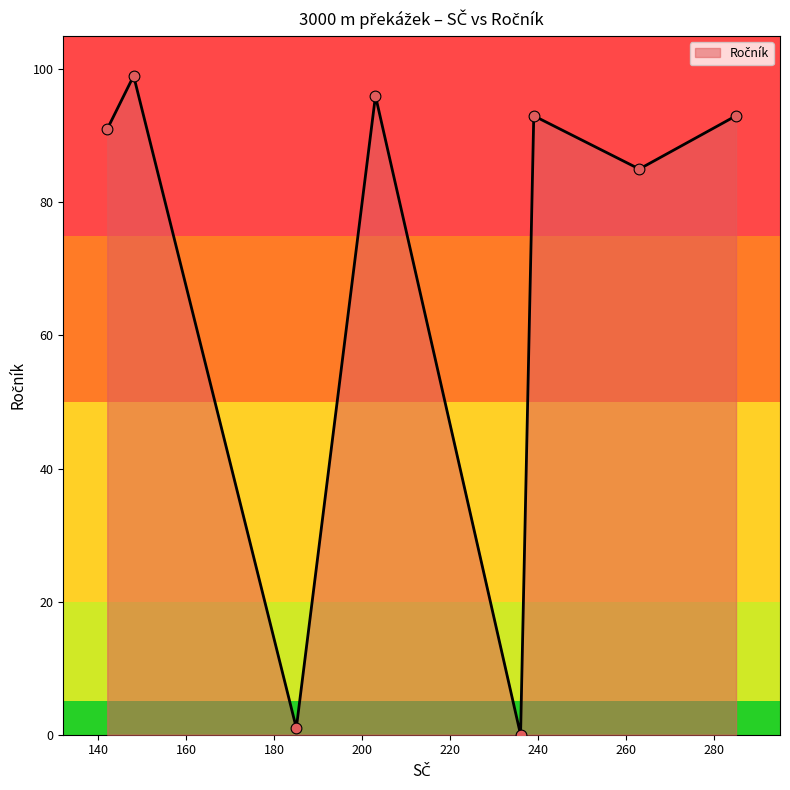

What is the difference between the maximum and minimum values?

99